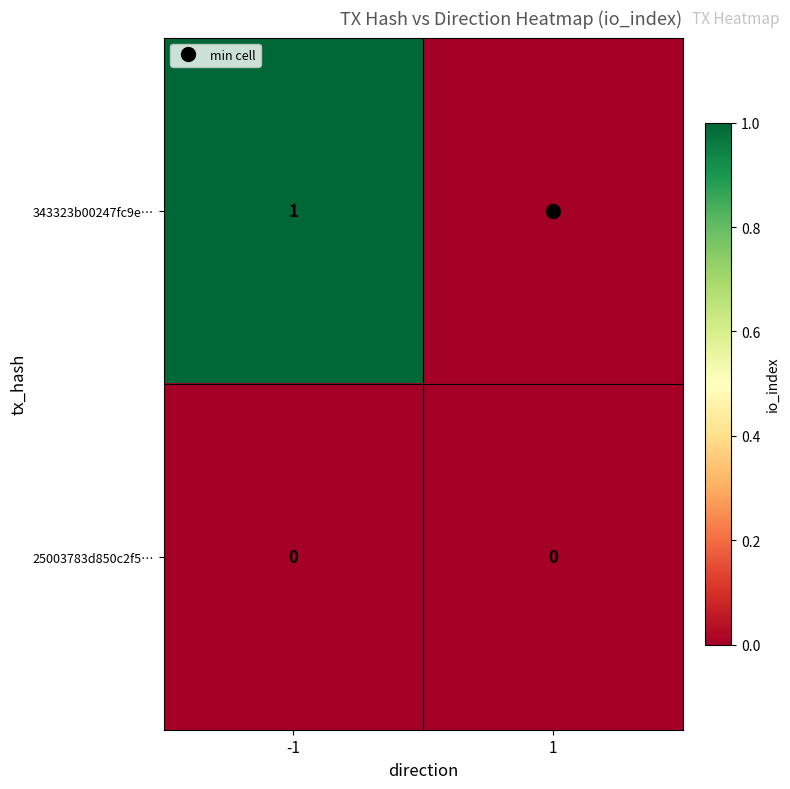

How many categories are shown in the chart?

2